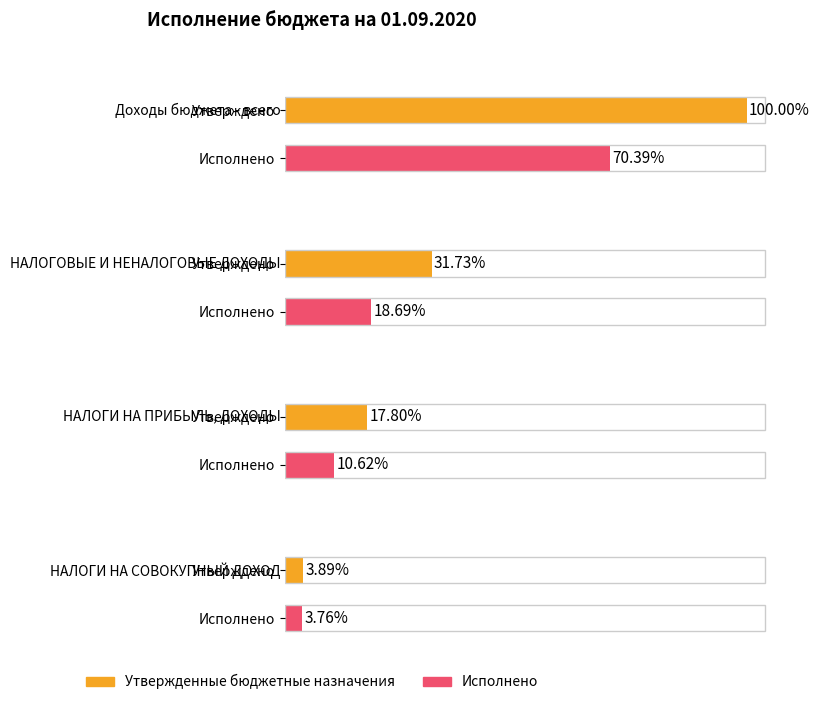

At Доходы бюджета - всего, list the series in order from smallest to largest.

Исполнено, Утвержденные бюджетные назначения